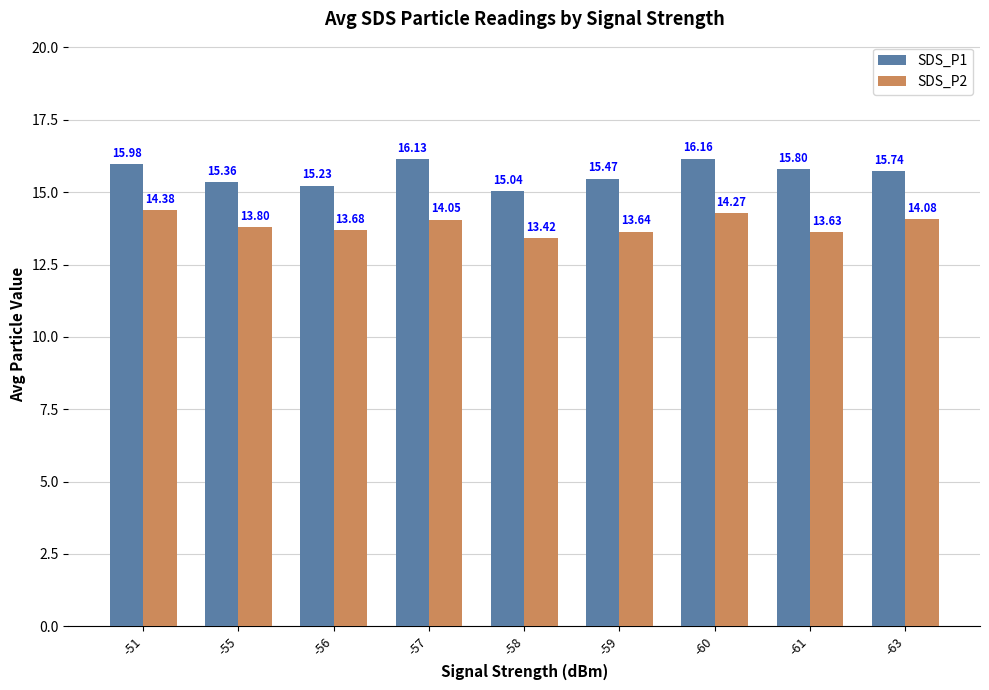

The SDS_P2 series shows 13.6 at -61. True or false?

True